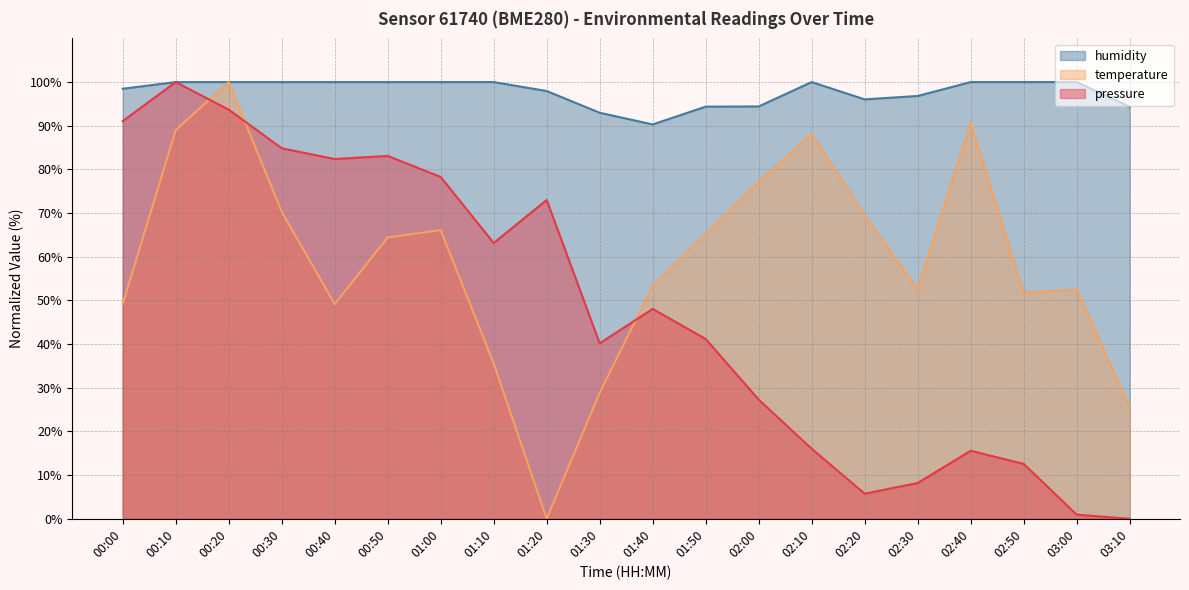

What is the difference between the maximum and minimum values in the temperature series?

100.0